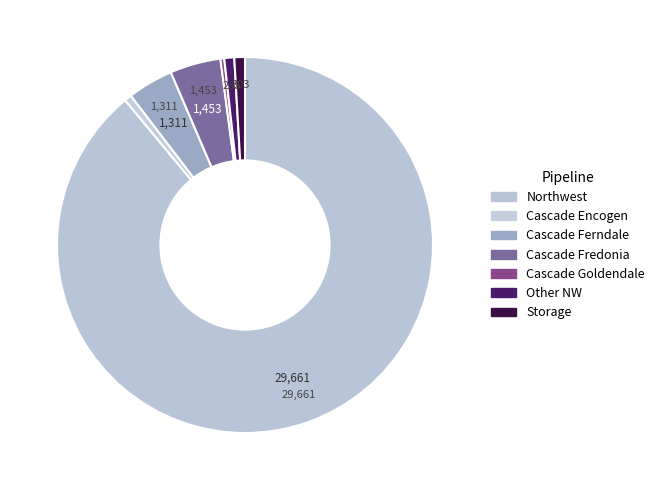

What is the majority slice?

Northwest